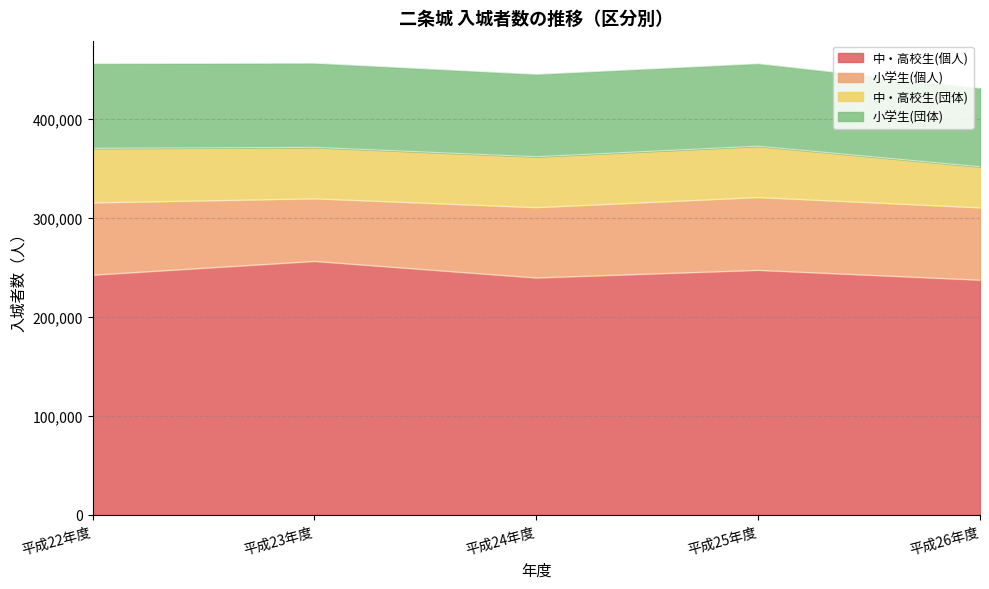

At which category does 小学生(団体) reach its first local valley?

平成24年度